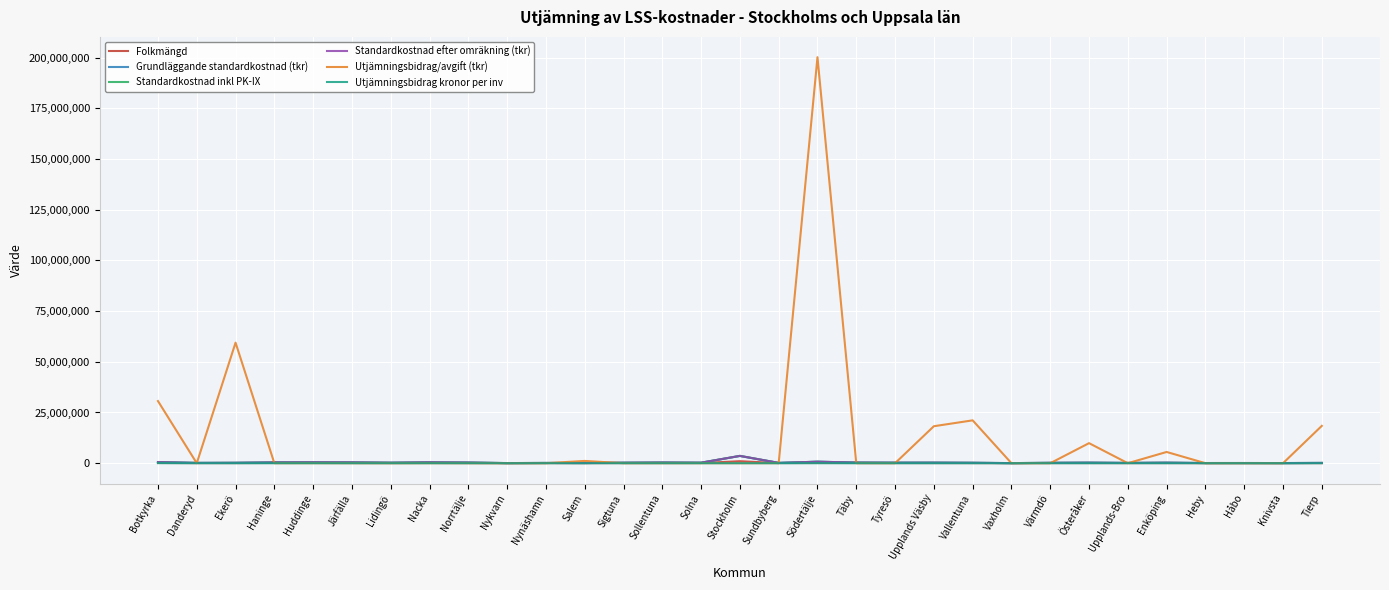

How many intersections are there between Grundläggande standardkostnad (tkr) and Standardkostnad inkl PK-IX?

9